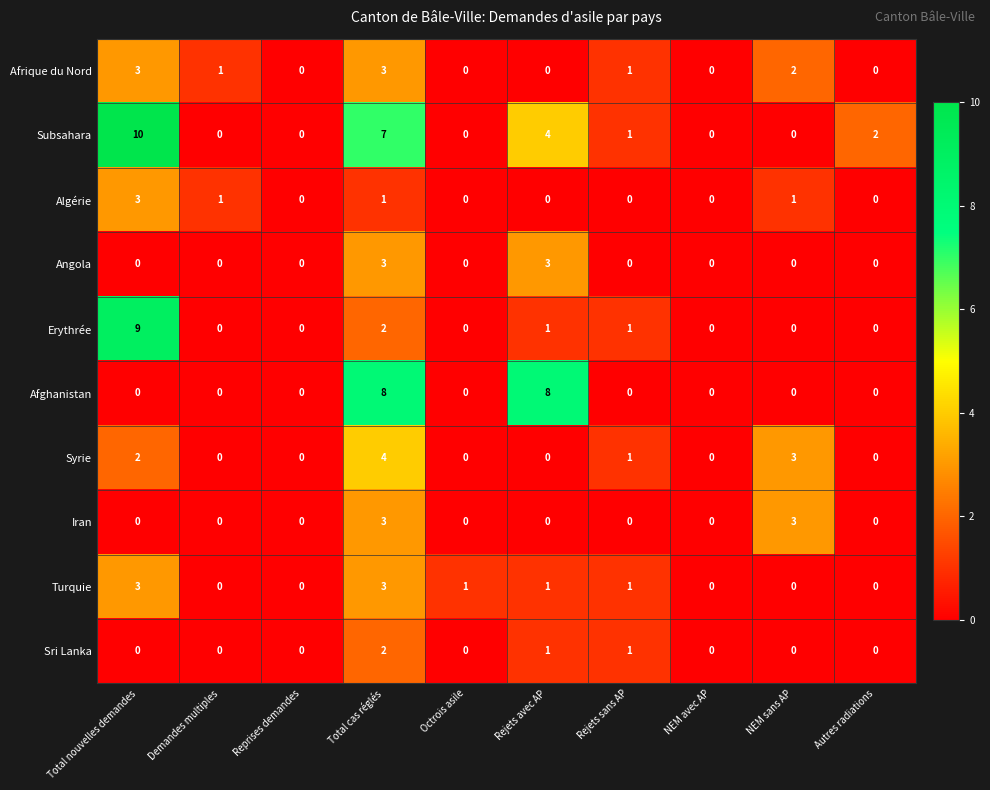

At how many categories does at least one series exceed 5?

3